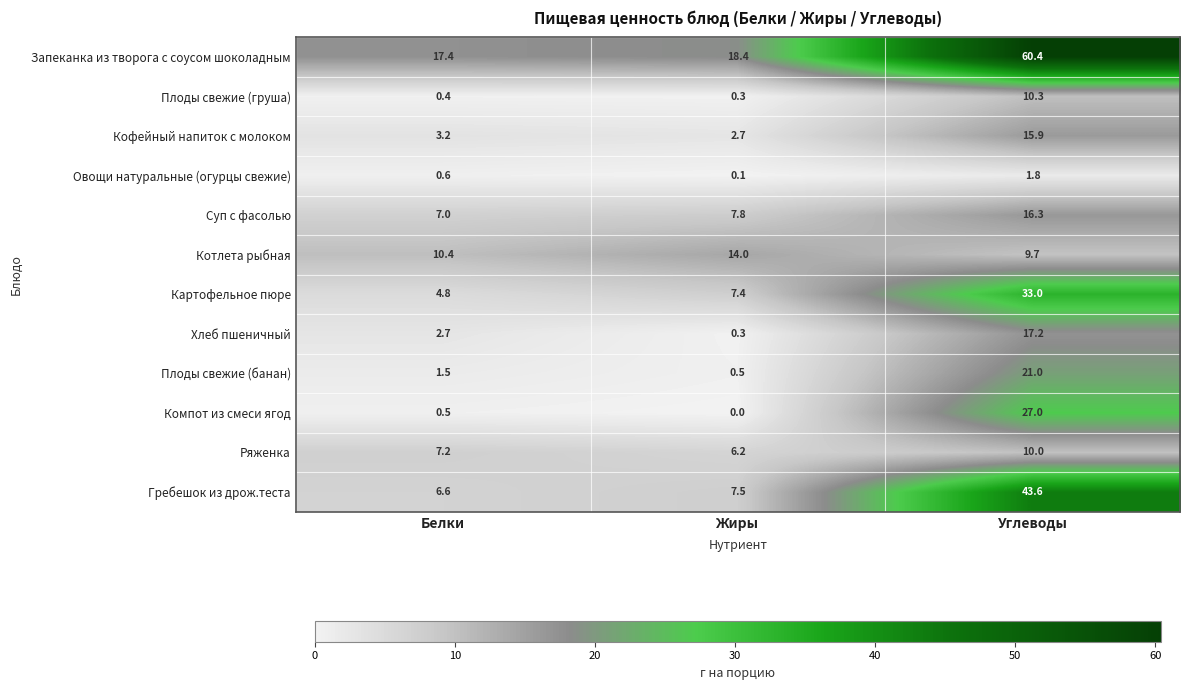

Which series has the largest total across all categories?

Запеканка из творога с соусом шоколадным